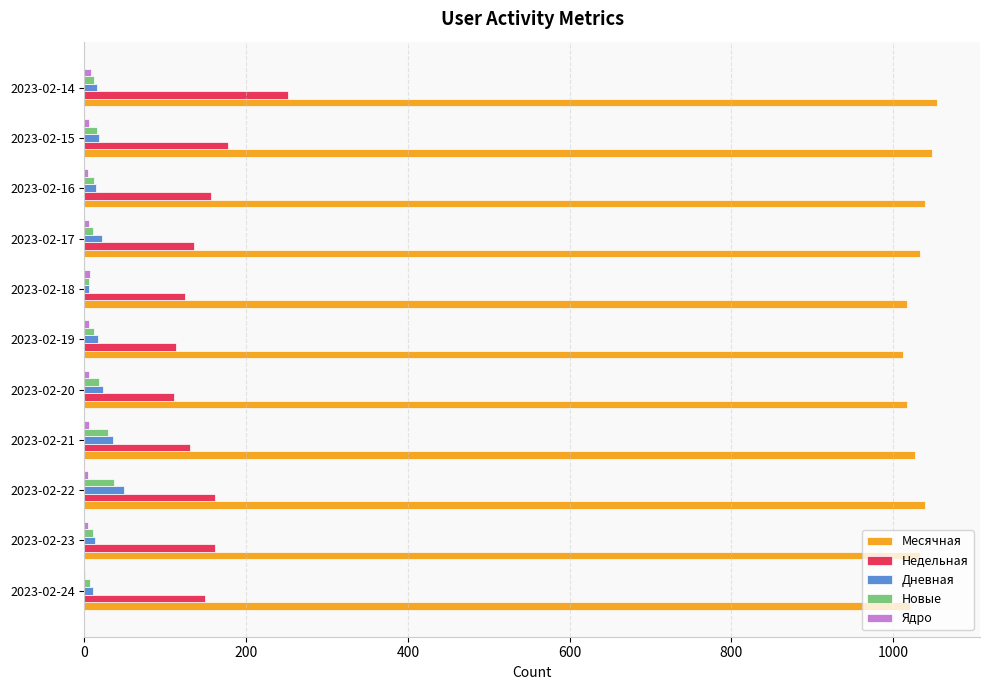

The Новые series shows 10 at 2023-02-23. True or false?

True